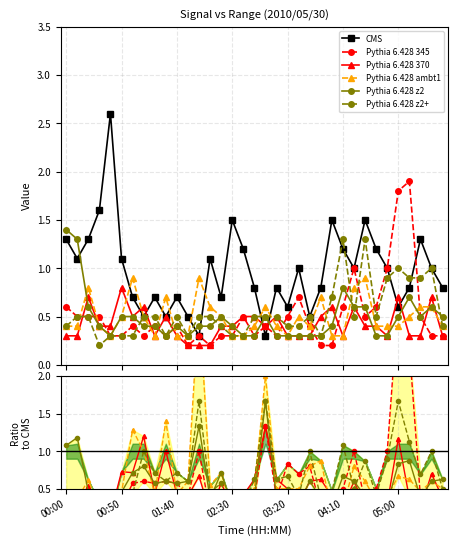

How many times do Pythia 6.428 370 and Pythia 6.428 345 cross each other?

10